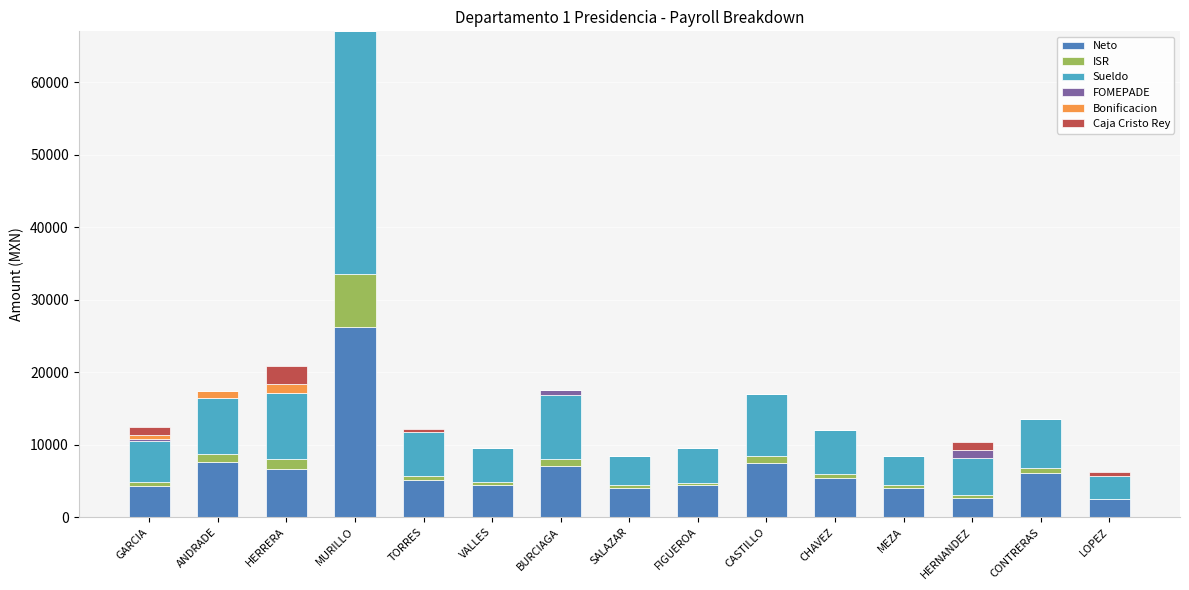

Is it true that Neto equals 7664.6 at ANDRADE?

True